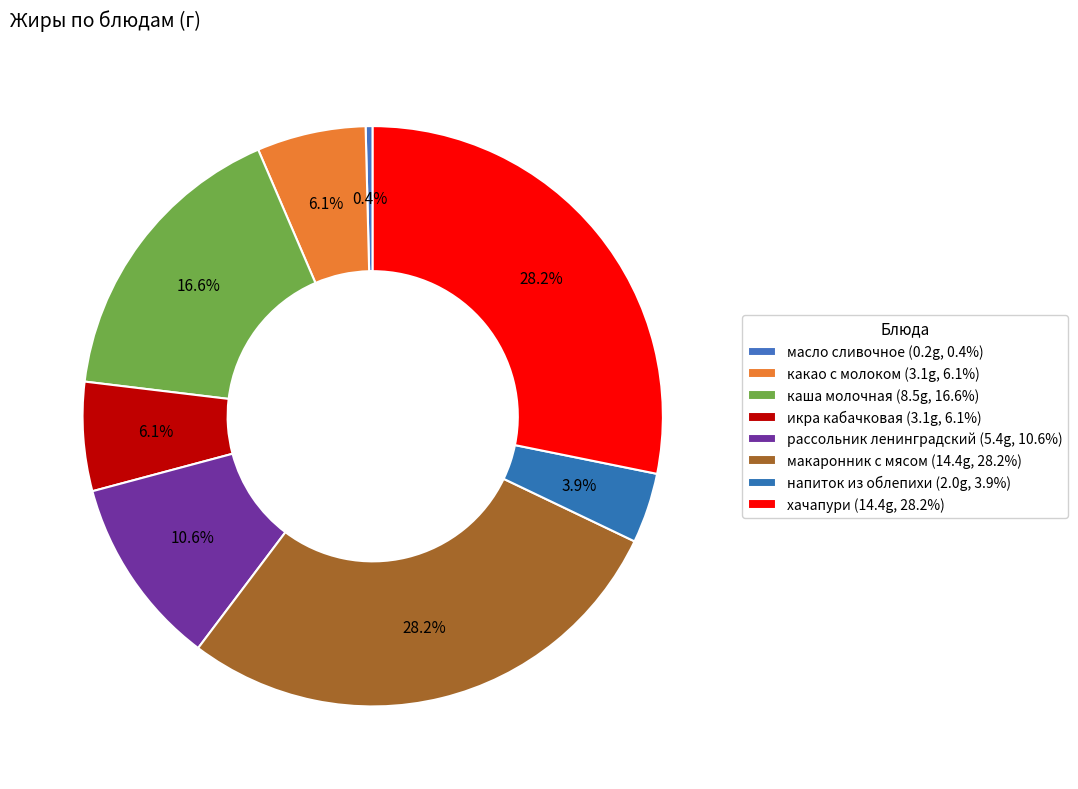

How many segments does this pie chart have?

8